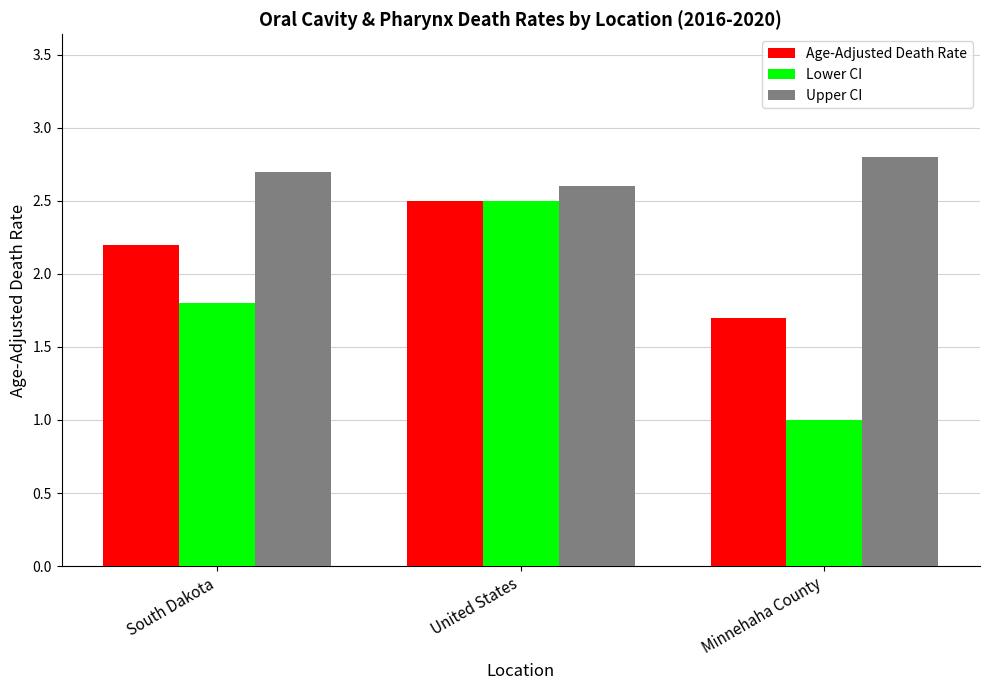

What position from the left is Minnehaha County?

3